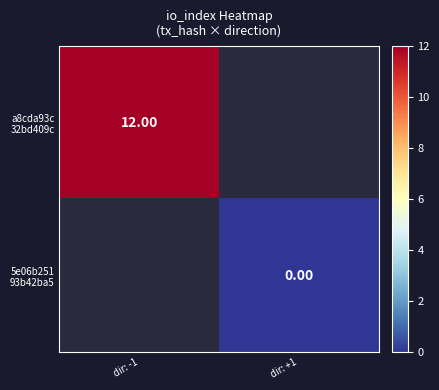

At how many categories does at least one series exceed 2?

1